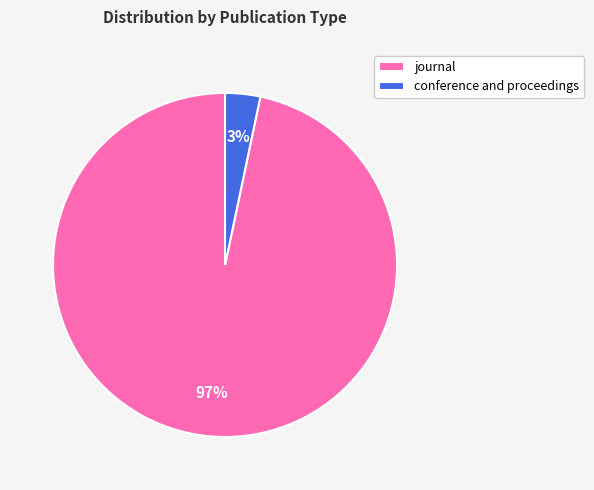

Which slice is the smallest?

conference and proceedings